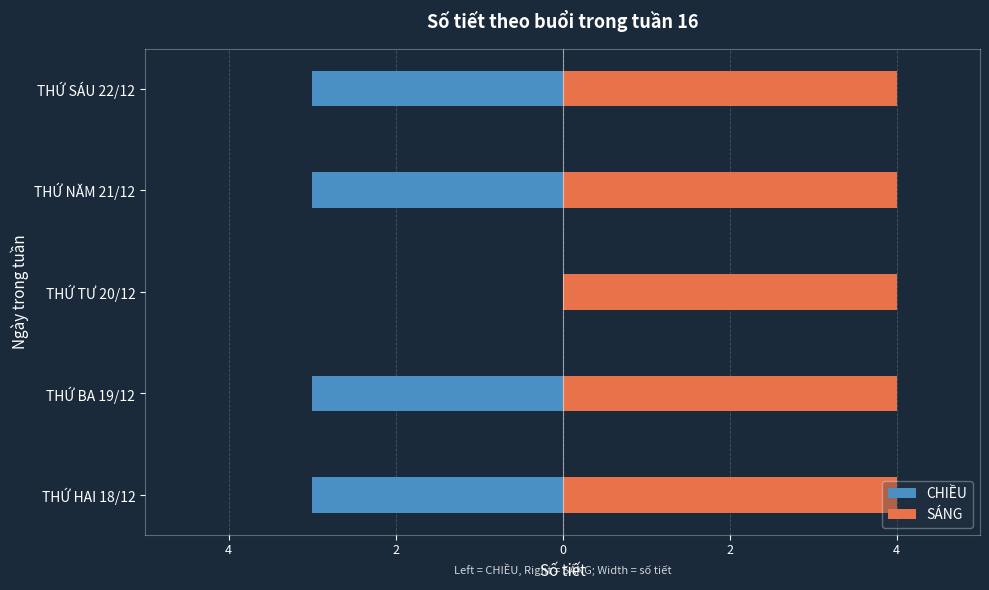

How many bars are there in total?

10